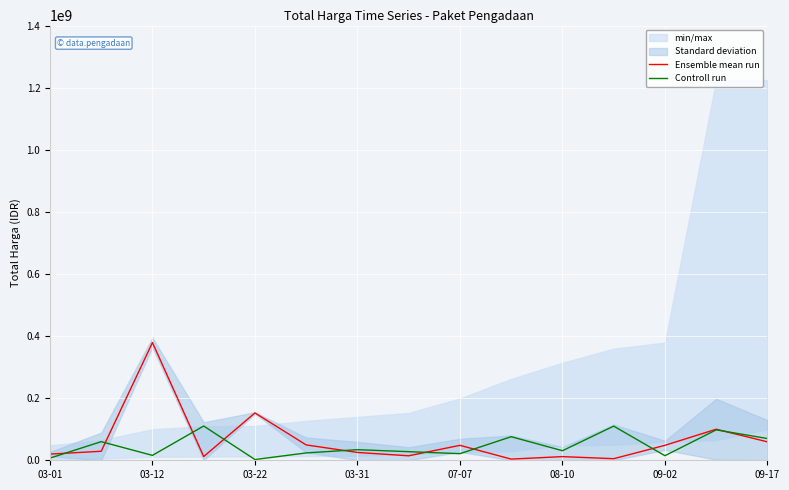

The Ensemble mean run series shows 25200000 at 03-31. True or false?

True